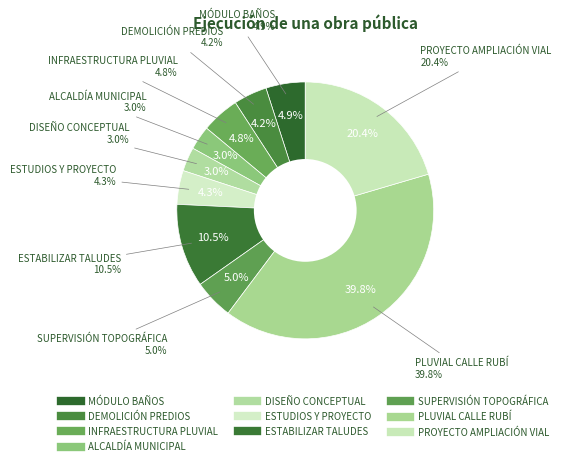

To the nearest percent, what is the combined percentage of LEVANTAMIENTO DE INFRAESTRUCTURA and DEMOLICIÓN DE PREDIOS?

9%